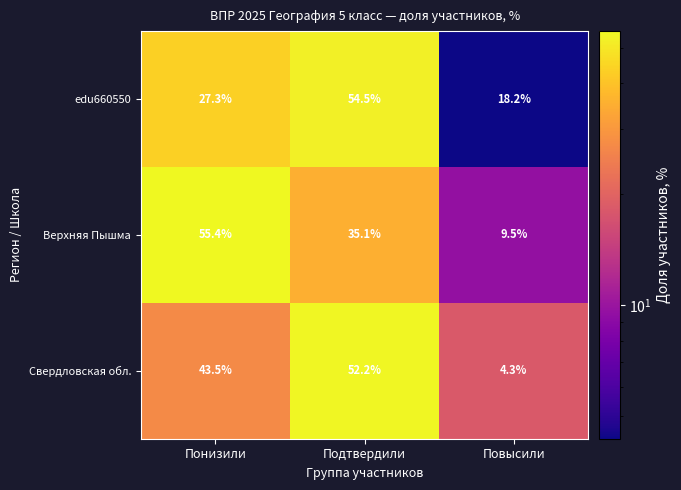

How many data points does each series have?

3